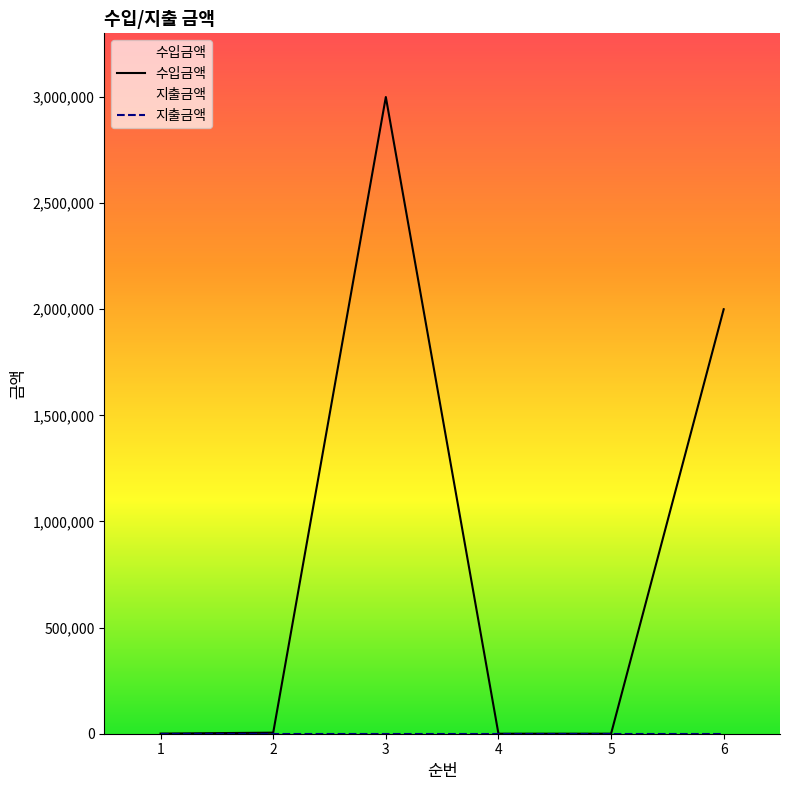

True or false: 수입금액 has more than 1 interior local peaks.

False